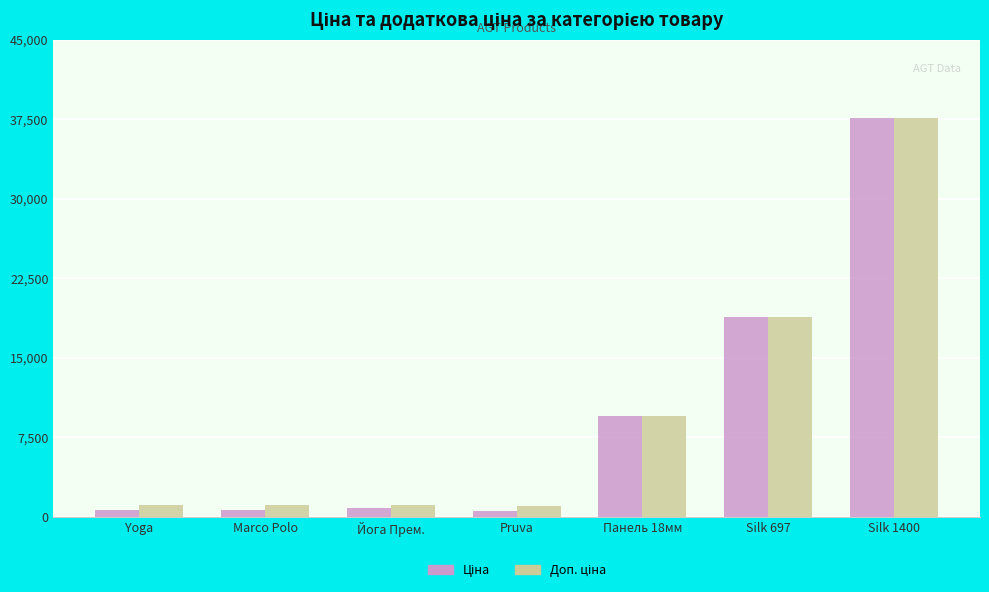

At which category is the sum across all series the highest?

Silk 1400